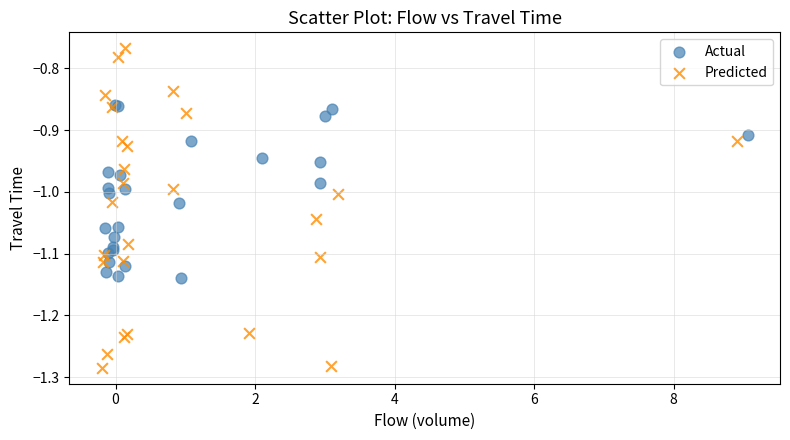

Which series contains the highest Y value?

Predicted